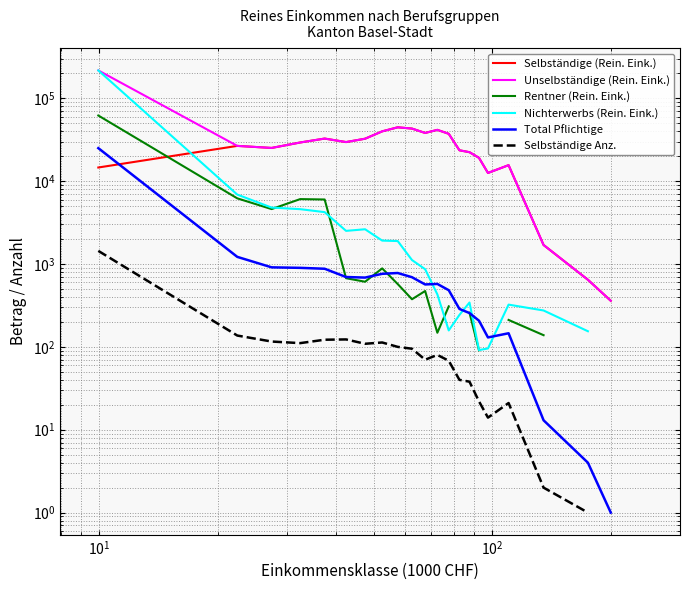

What is the minimum value for Rentner (Rein. Eink.)?

91.0